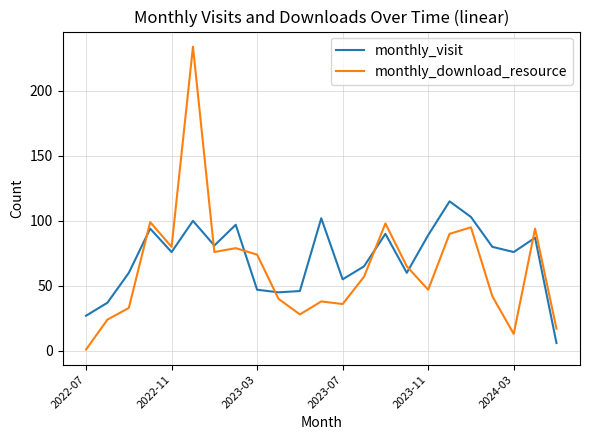

How many lines are shown in the chart?

2